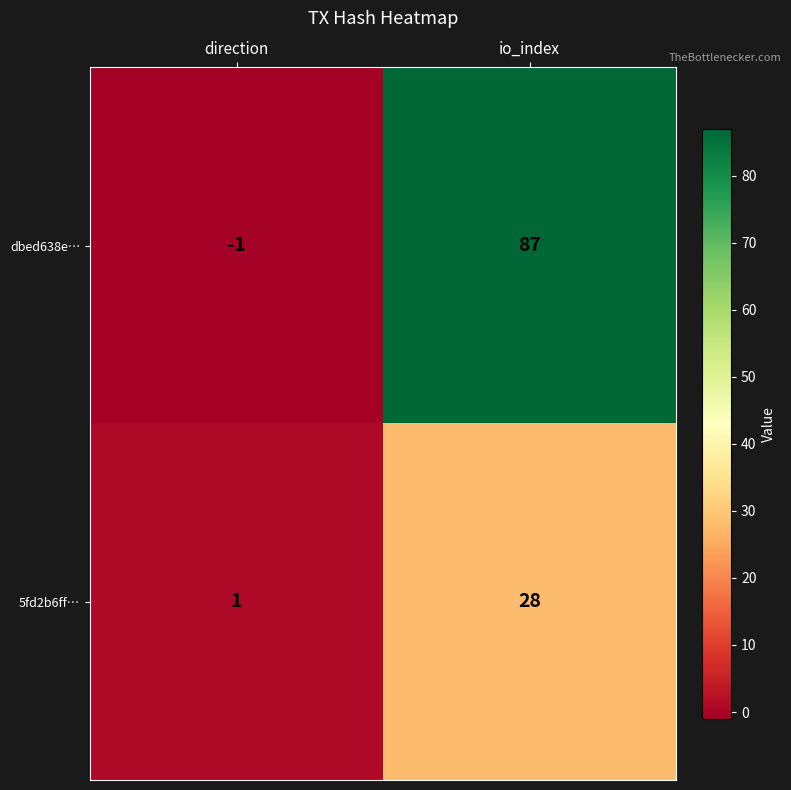

The value of dbed638e… at io_index is 152. True or false?

False